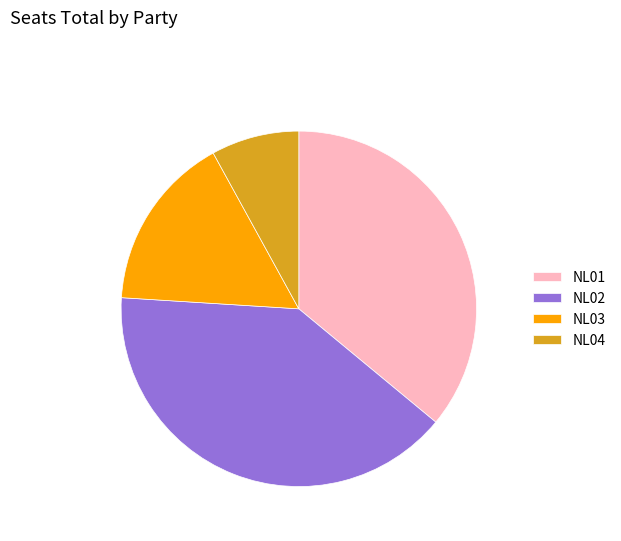

Rank the categories by value from lowest to highest.

NL04, NL03, NL01, NL02